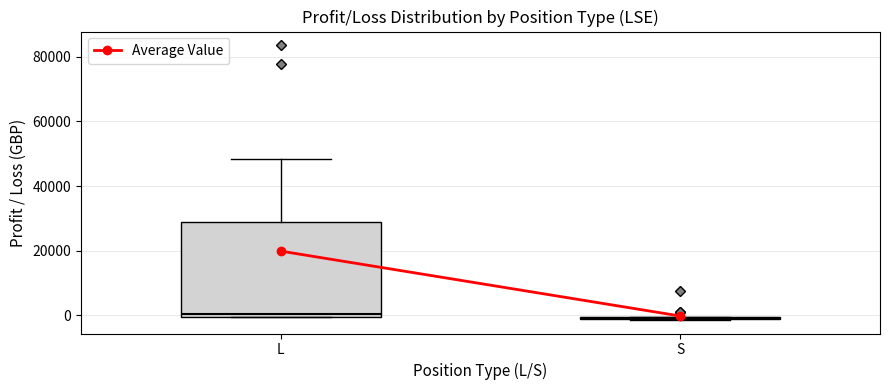

Comparing the boxes themselves (not the whiskers), which one is the tallest?

L